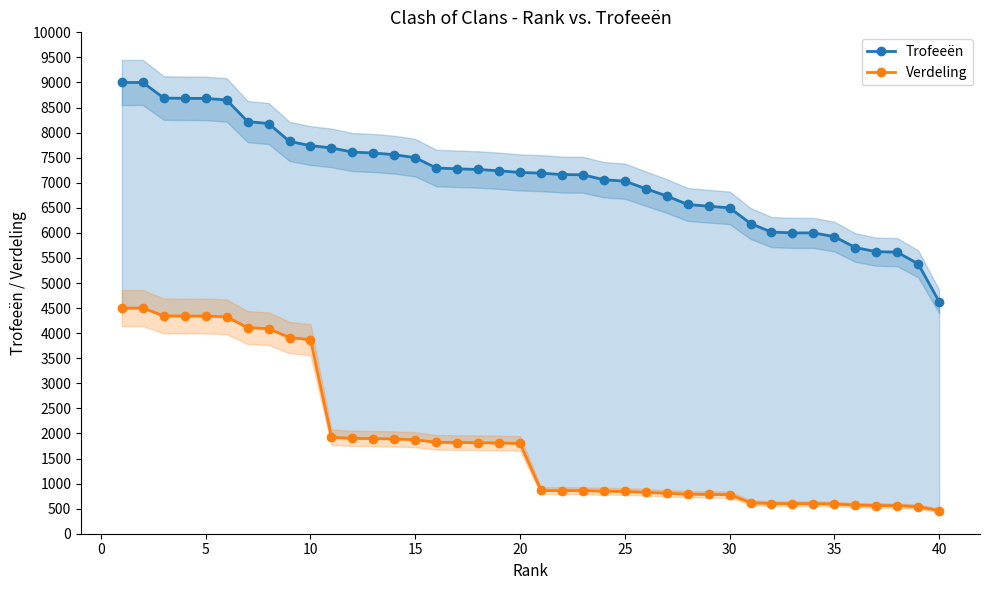

What is the maximum value for Verdeling?

4500